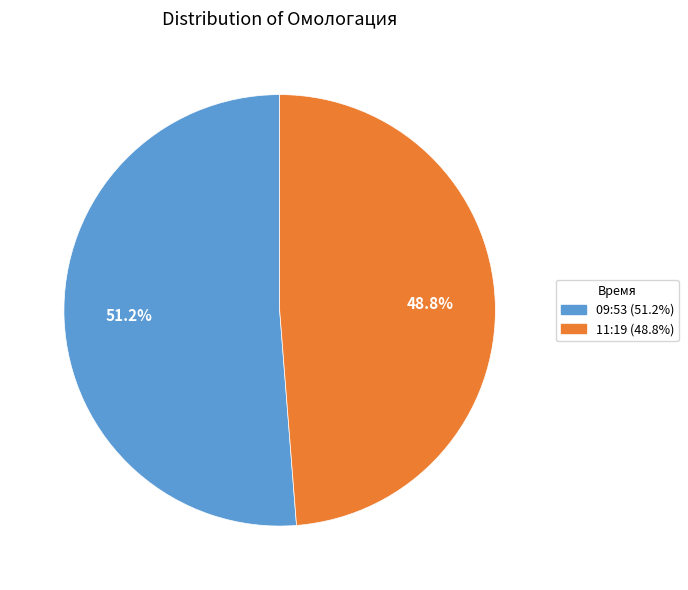

Combined, what portion of the pie is 09:53 and 11:19?

100.0%